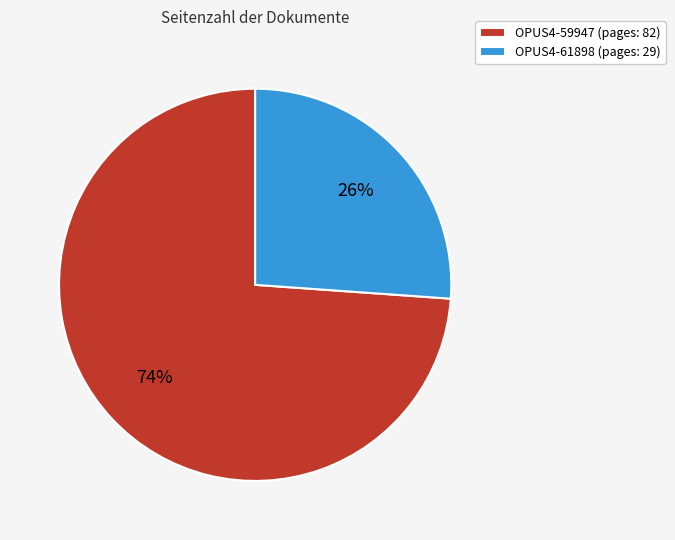

Do OPUS4-61898 and OPUS4-59947 together represent more than half of the pie?

Yes